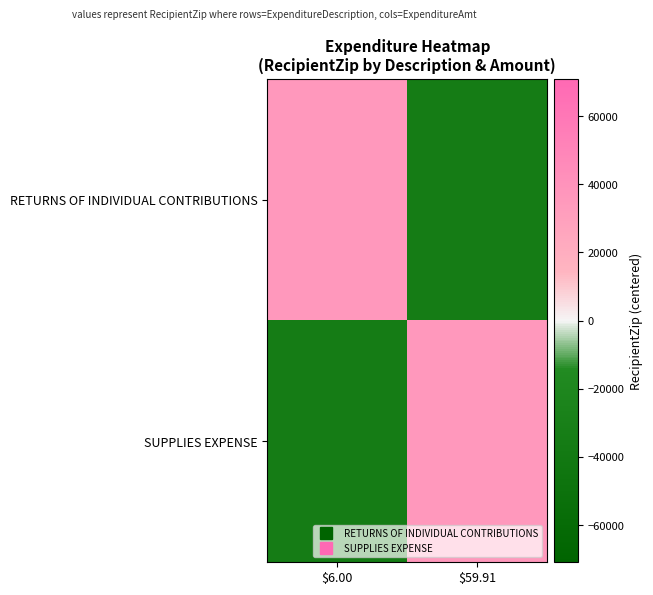

Rank the series by their maximum value, from lowest to highest.

RETURNS OF INDIVIDUAL CONTRIBUTIONS, SUPPLIES EXPENSE